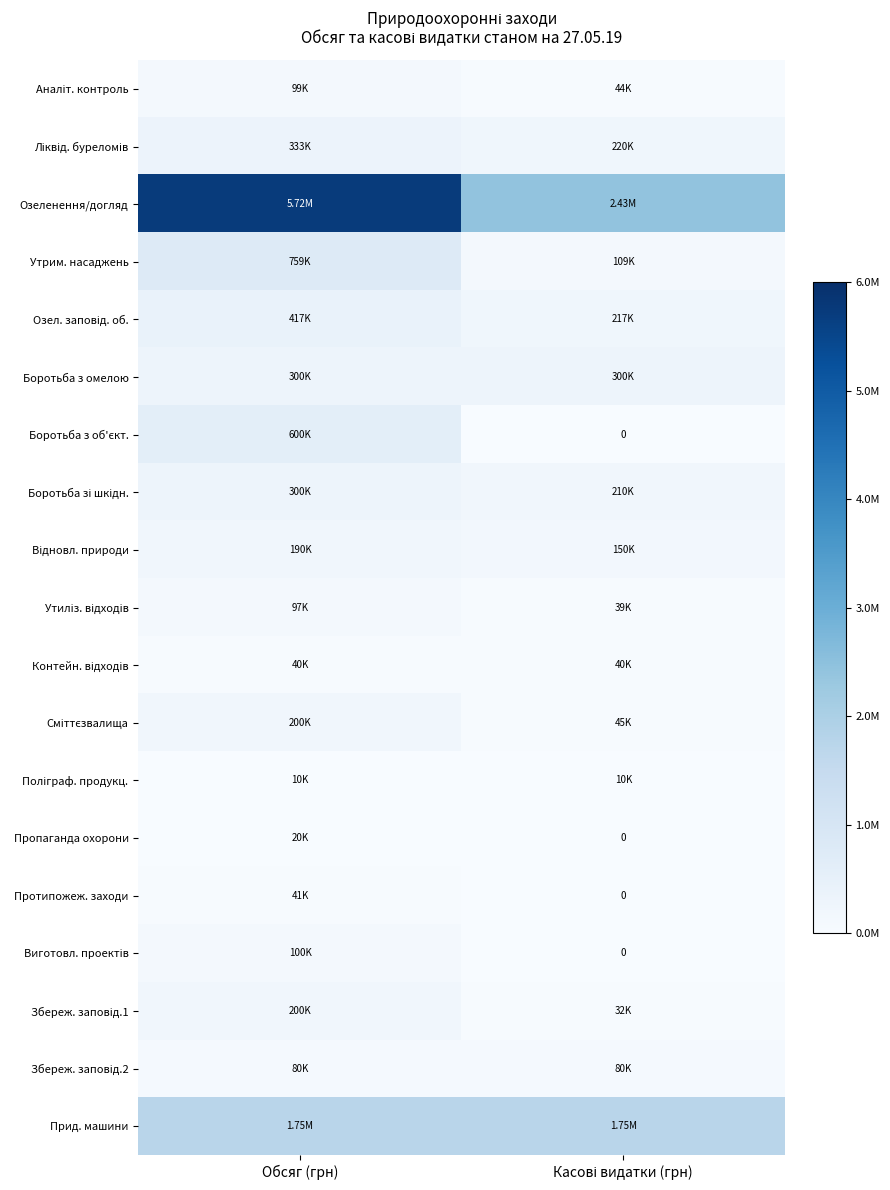

What is the lowest value of the Контейн. відходів series?

40000.0